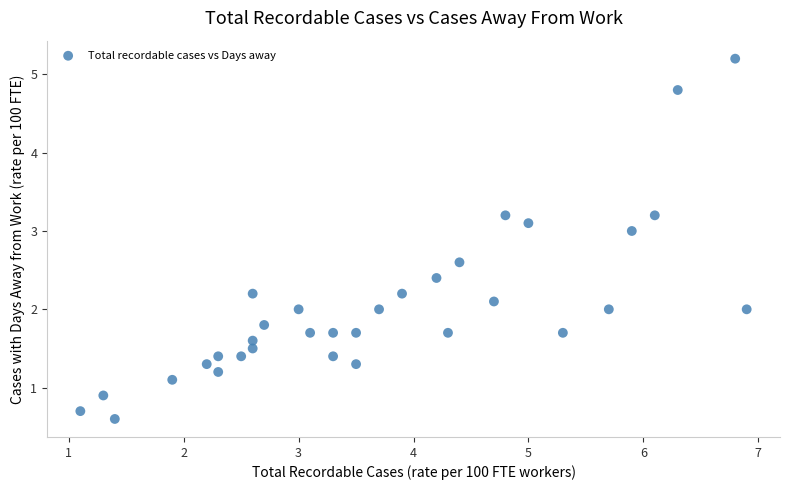

What is the range of X values (max minus min)?

5.8